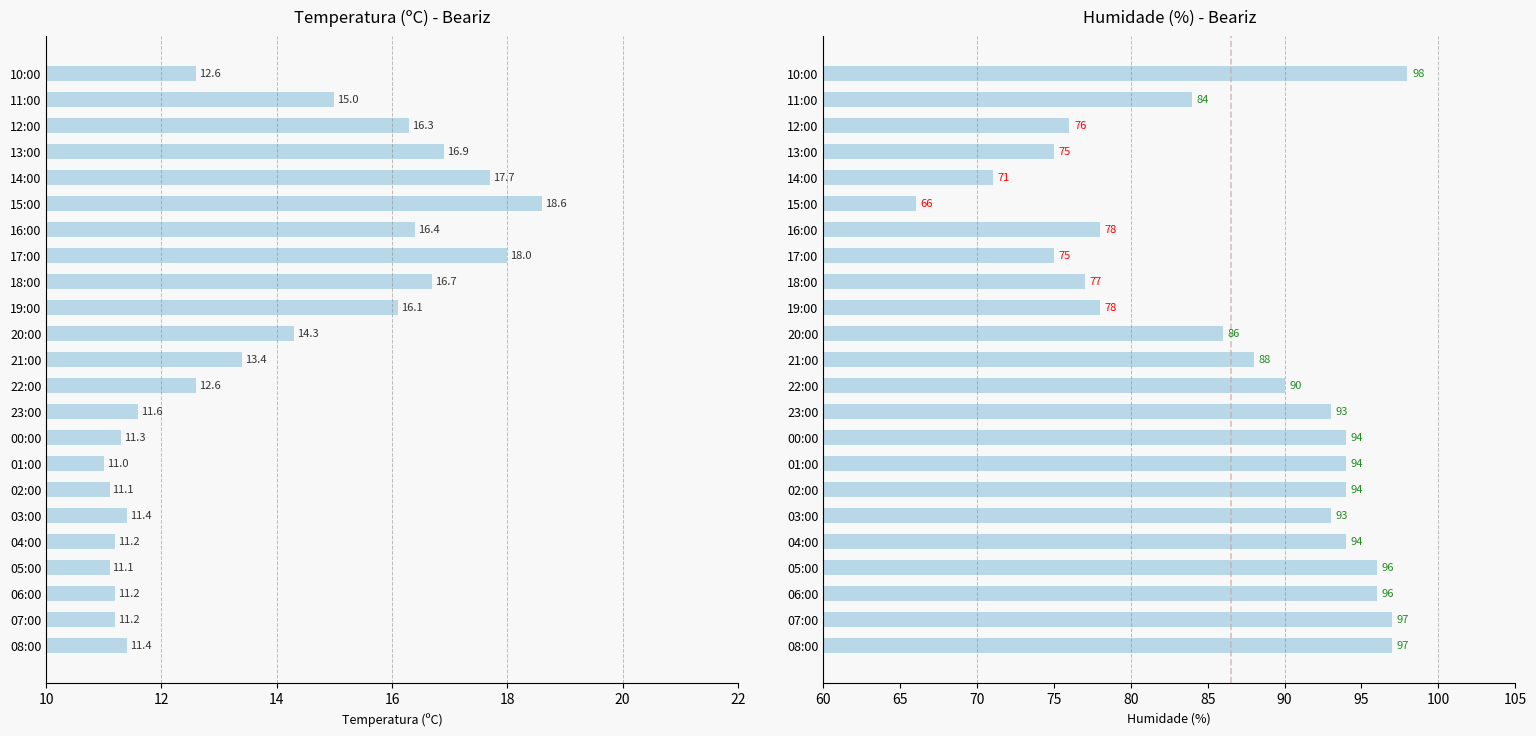

What are all the series names shown in the legend?

Temperatura (ºC), Humidade (%)